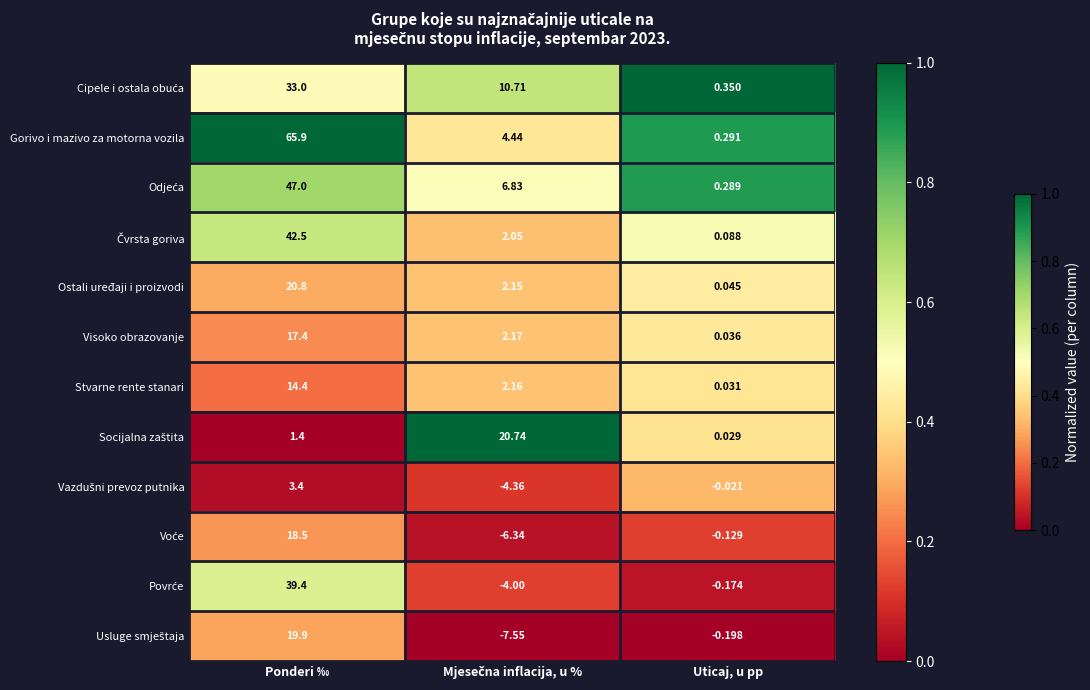

At which label does Gorivo i mazivo za motorna vozila first exceed 4?

Ponderi ‰